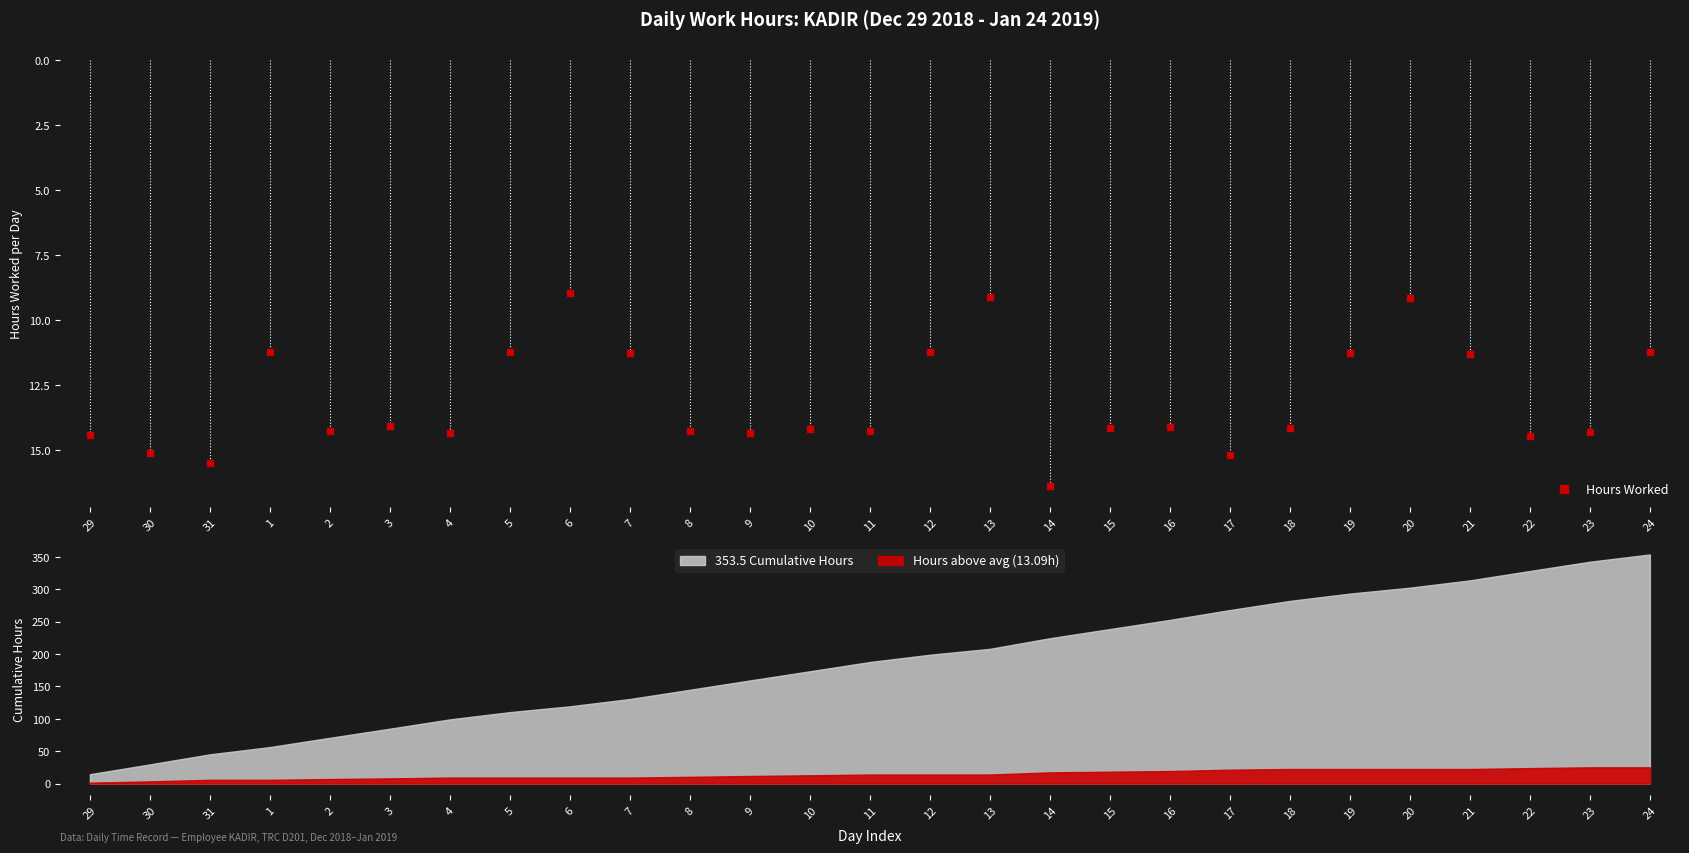

Approximately how many times larger is the value at 17 compared to 31?

1.0